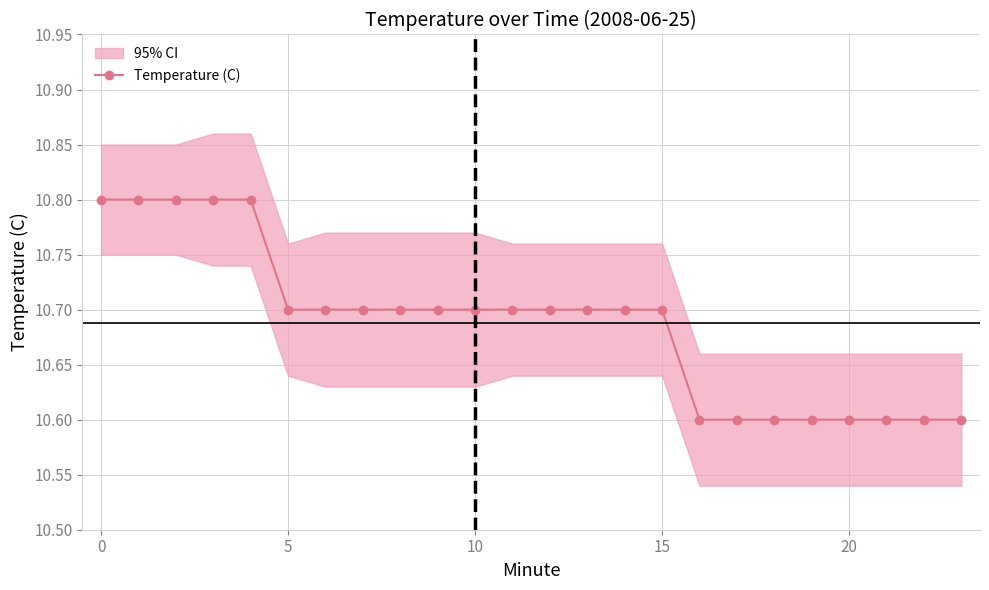

Is it true that Temperature (C) equals 14.2 at 0?

False